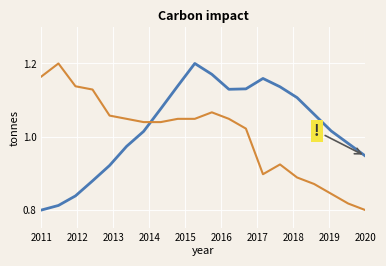

What is the label of the 18th point from the right?

2013